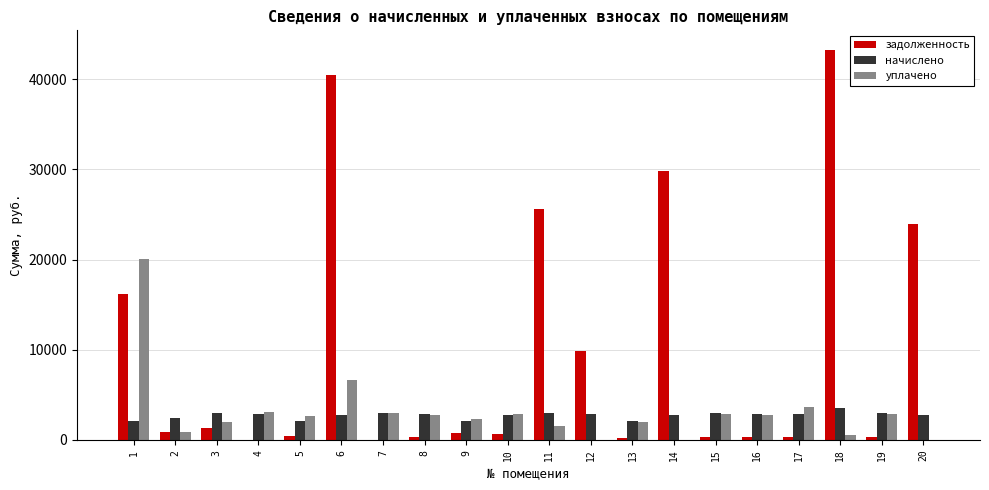

What is the greatest value displayed?

43250.1